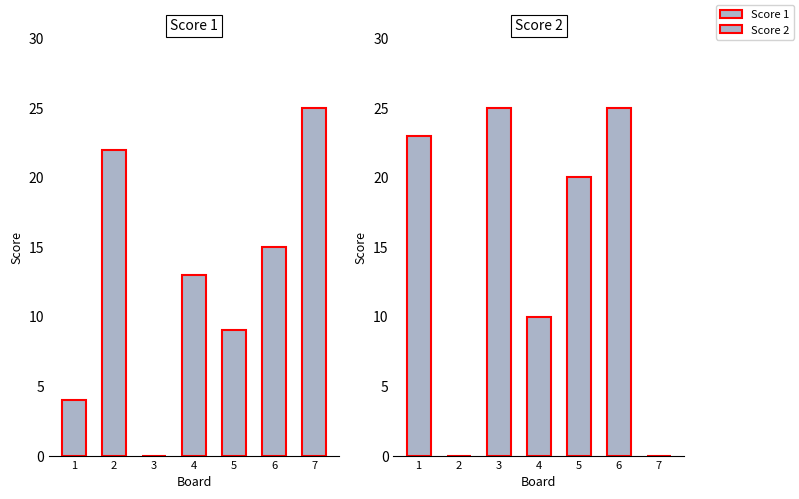

What is the sum of all Score 2 values?

103